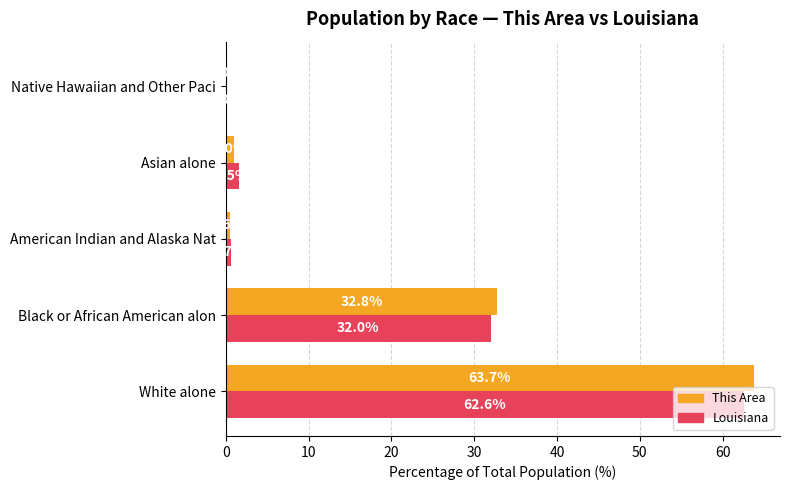

The Louisiana series shows 0.0 at Native Hawaiian and Other Paci. True or false?

True